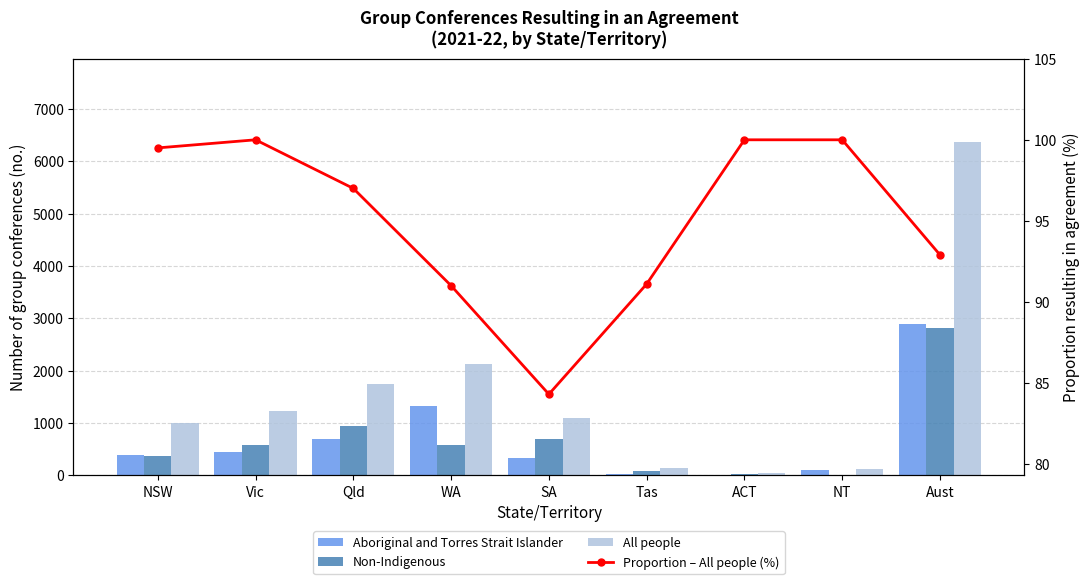

Reading left to right, transcribe all the data shown in this chart.

Aboriginal and Torres Strait Islander: NSW=387.0	Vic=438.0	Qld=692.0	WA=1332.0	SA=327.0	Tas=30.0	ACT=3.0	NT=100.0	Aust=2886.0
Non-Indigenous: NSW=372.0	Vic=571.0	Qld=945.0	WA=578.0	SA=693.0	Tas=88.0	ACT=23.0	NT=9.0	Aust=2821.0
All people: NSW=1000.0	Vic=1237.0	Qld=1751.0	WA=2116.0	SA=1087.0	Tas=133.0	ACT=36.0	NT=114.0	Aust=6365.0
Proportion – All people (%): NSW=99.5	Vic=100.0	Qld=97.0	WA=91.0	SA=84.3	Tas=91.1	ACT=100.0	NT=100.0	Aust=92.9